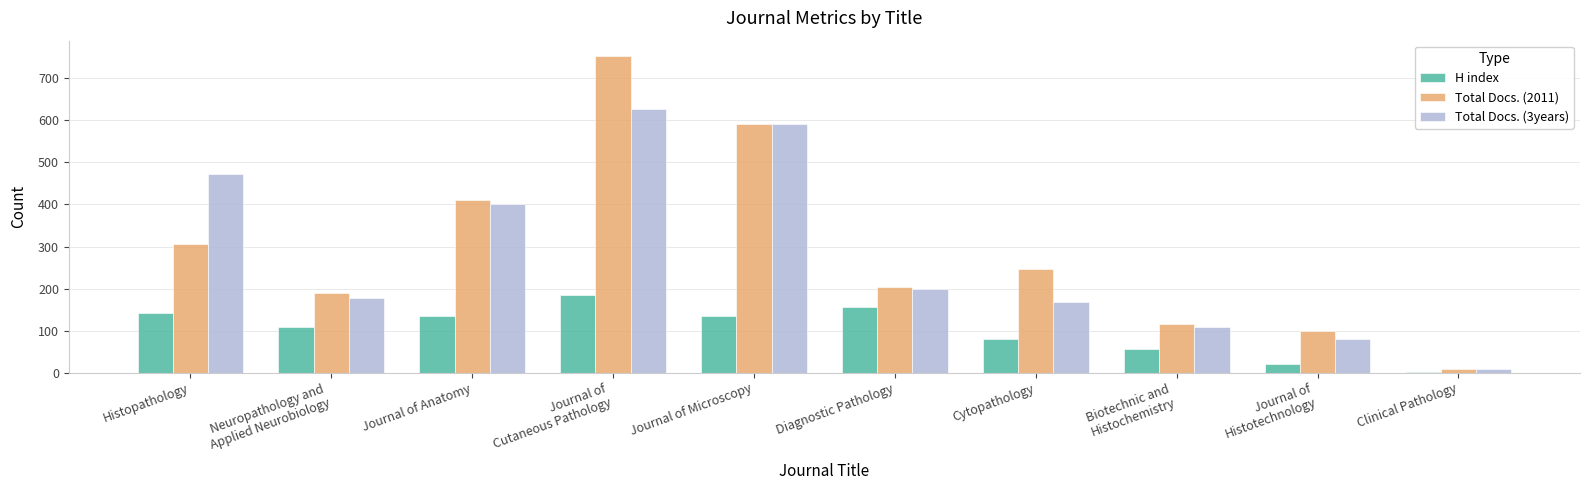

What is the greatest value displayed?

752